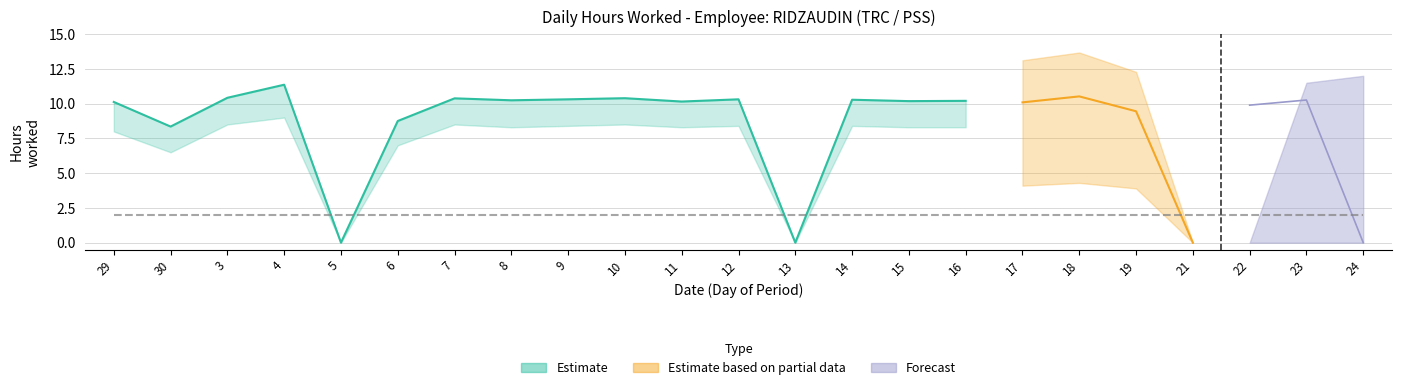

Which has a higher value, 21 or 16?

16